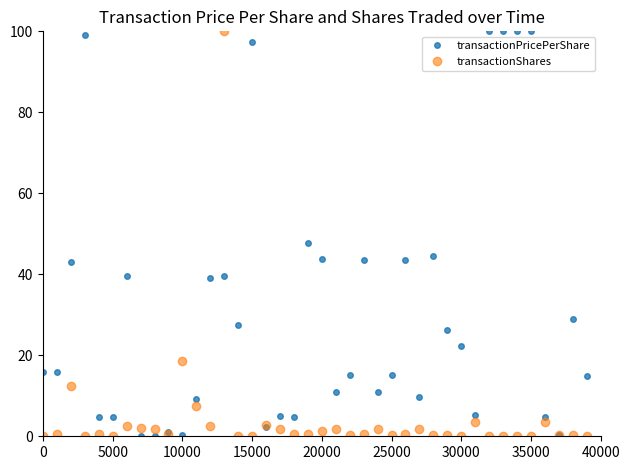

What is the sum of all transactionPricePerShare values?

1236.8